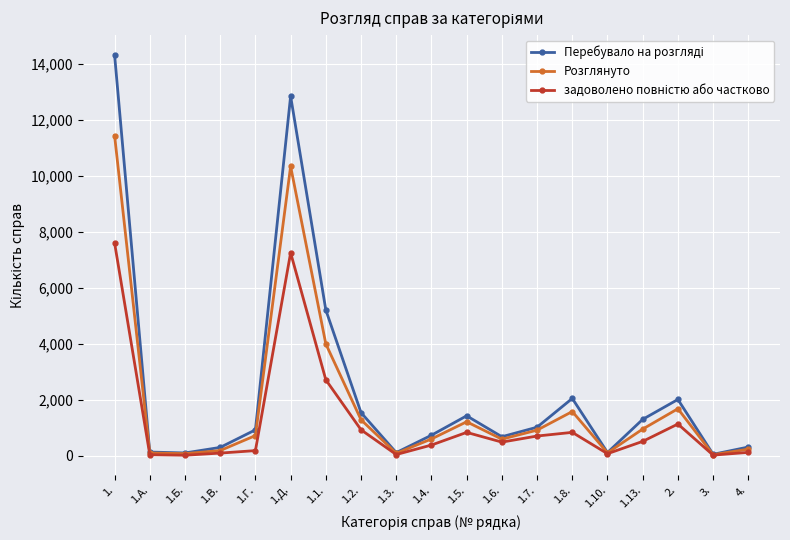

What is the label of the 9th point from the right?

1.5.